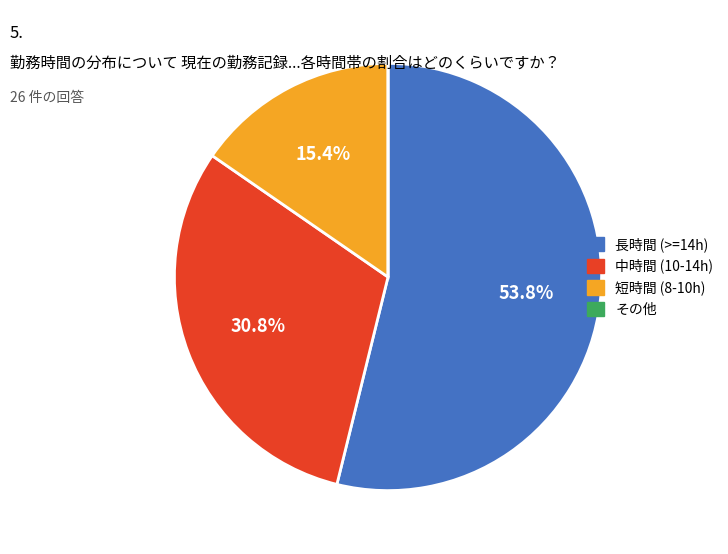

Is there any slice that represents more than half of the pie?

Yes